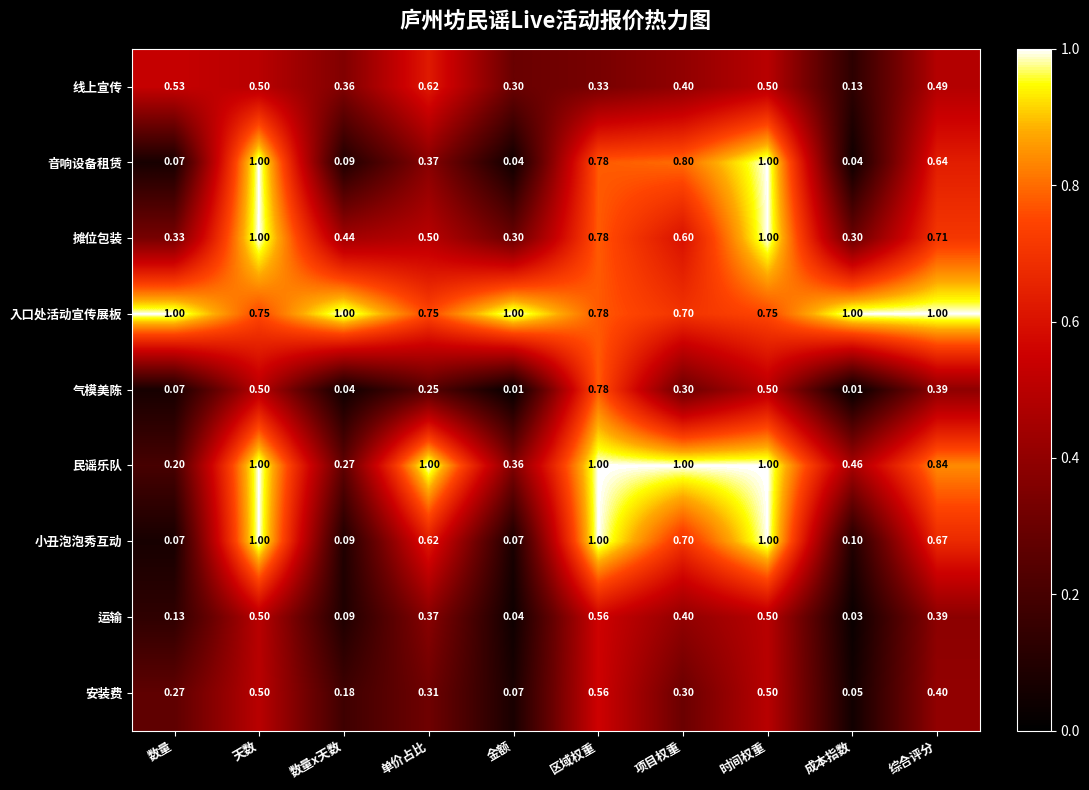

Which series has the widest spread of values?

音响设备租赁